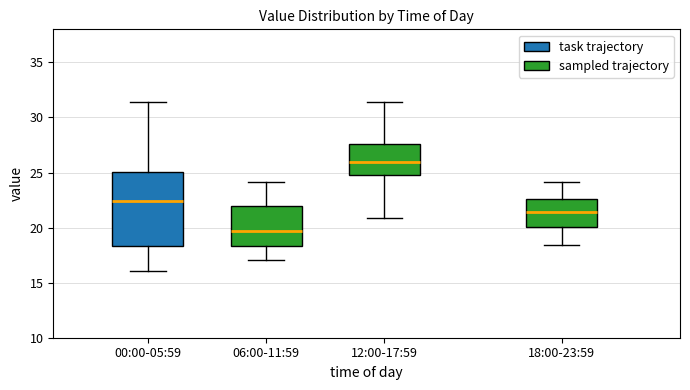

Reading left to right, transcribe this box plot: for each box, give where its median line is, the range the box spans, and where its two whiskers end, as read against the y-axis. The values are not printed on the chart, so give them approximately, as read against the axis.

00:00-05:59: median 22.5, box 18.5 to 25.0, whiskers 16.0 to 31.5
06:00-11:59: median 19.5, box 18.5 to 22.0, whiskers 17.0 to 24.0
12:00-17:59: median 26.0, box 25.0 to 27.5, whiskers 21.0 to 31.5
18:00-23:59: median 21.5, box 20.0 to 22.5, whiskers 18.5 to 24.0